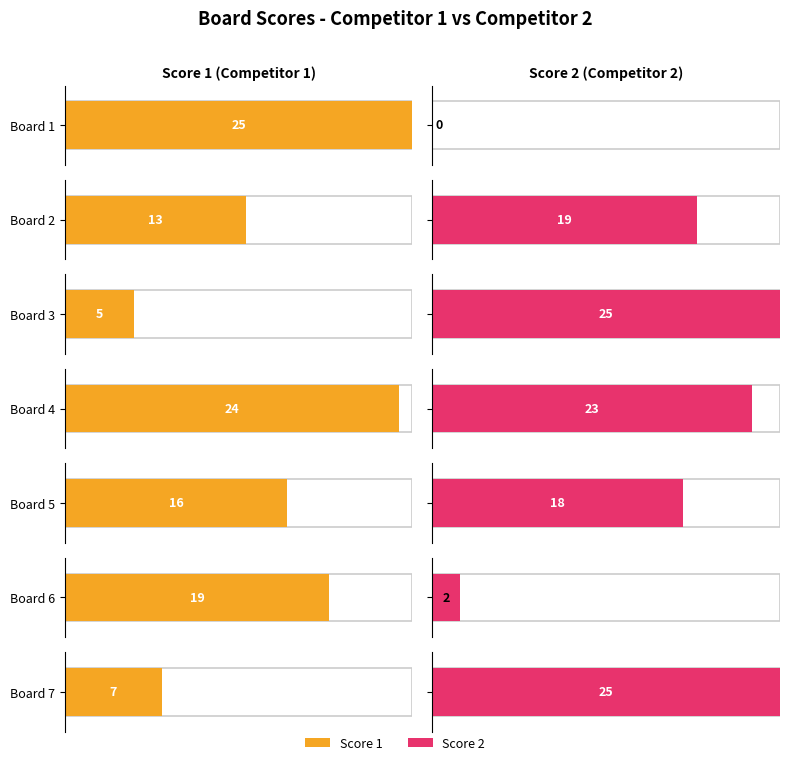

Count the number of data series in this chart.

2